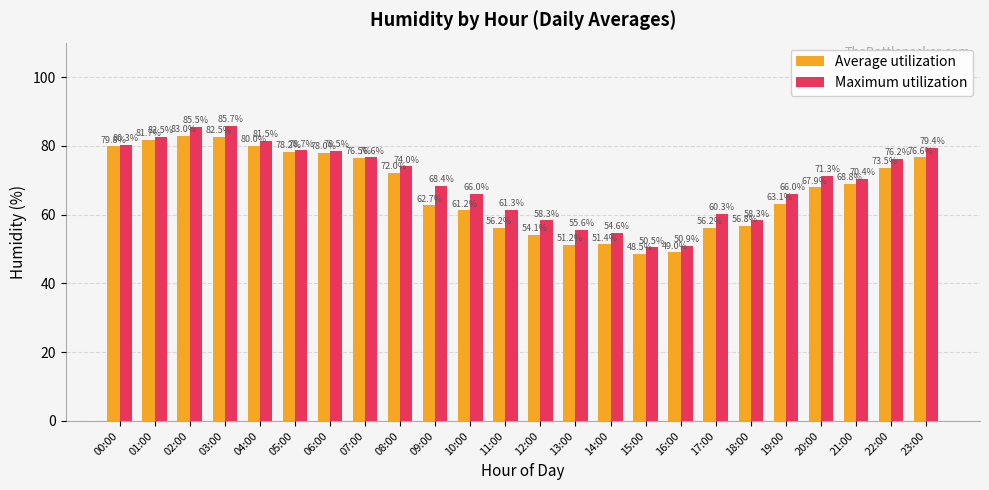

Rank the series by their average value, from lowest to highest.

Average utilization, Maximum utilization